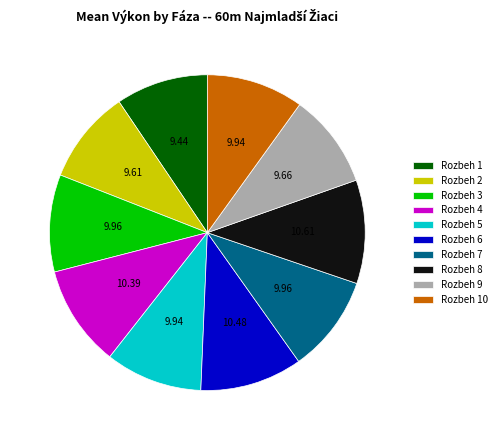

What is the ratio of the value at Rozbeh 4 to the value at Rozbeh 1?

1.1